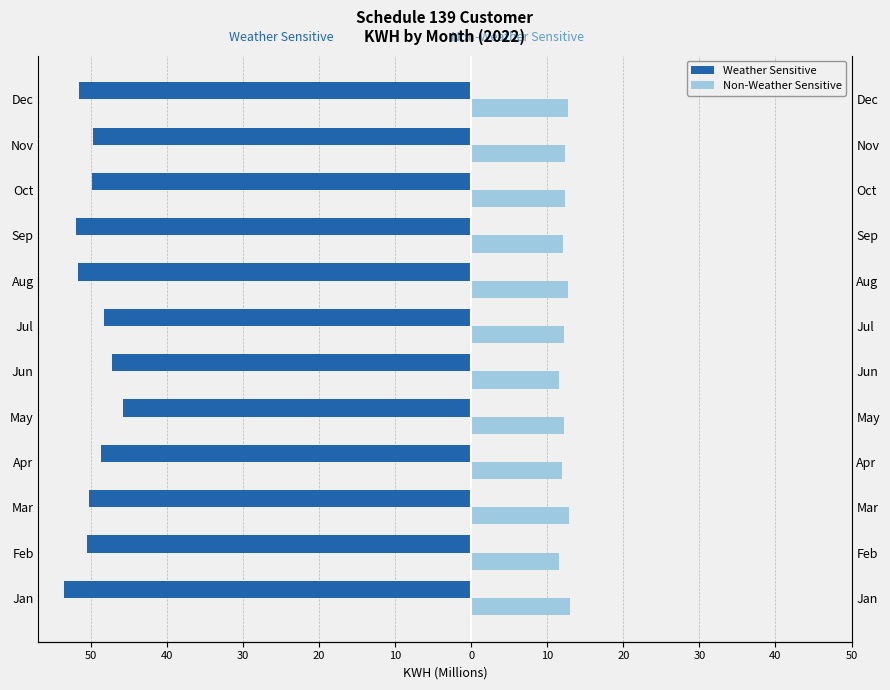

The Non-Weather Sensitive series shows 19.2 at Dec. True or false?

False